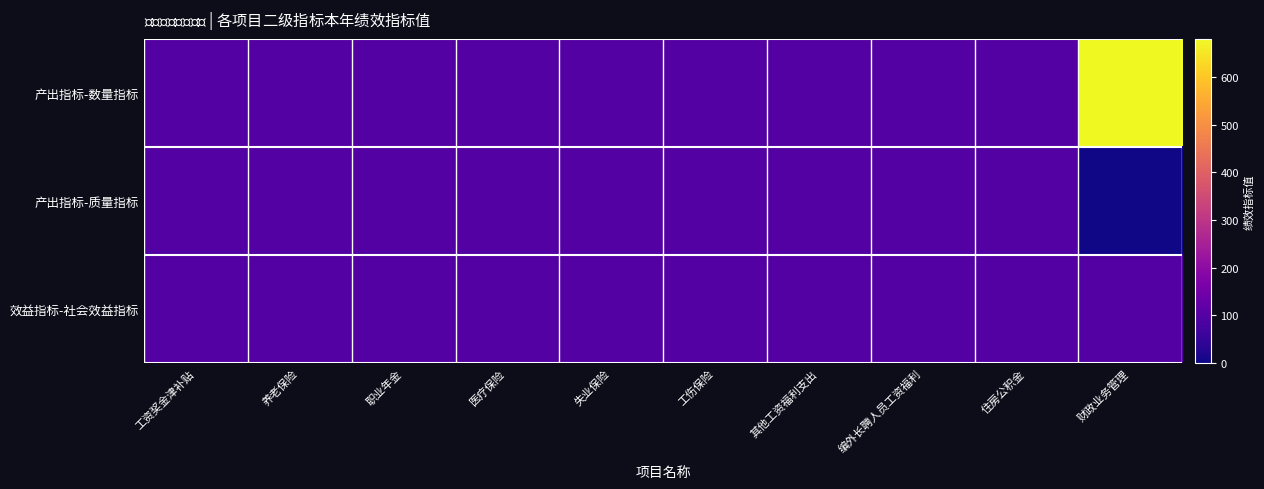

At how many categories does at least one series exceed 73?

10